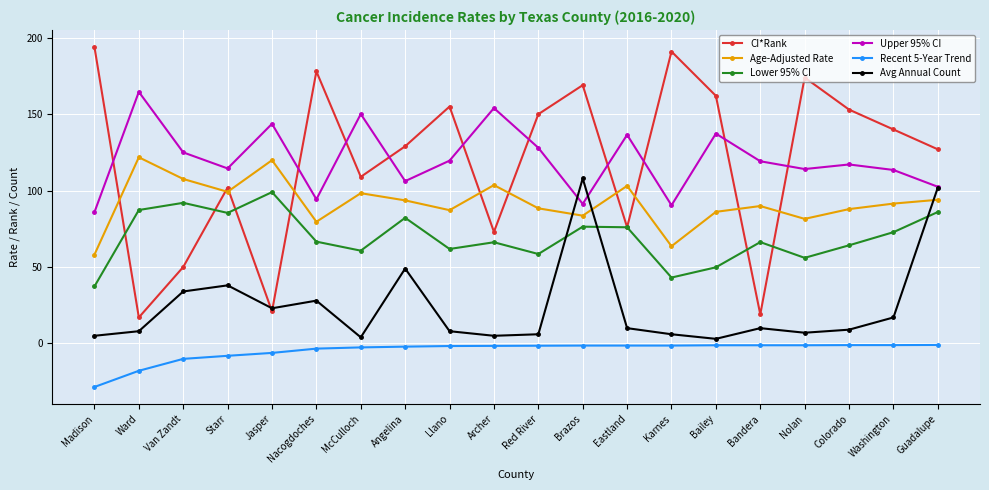

How many data points does each series have?

20